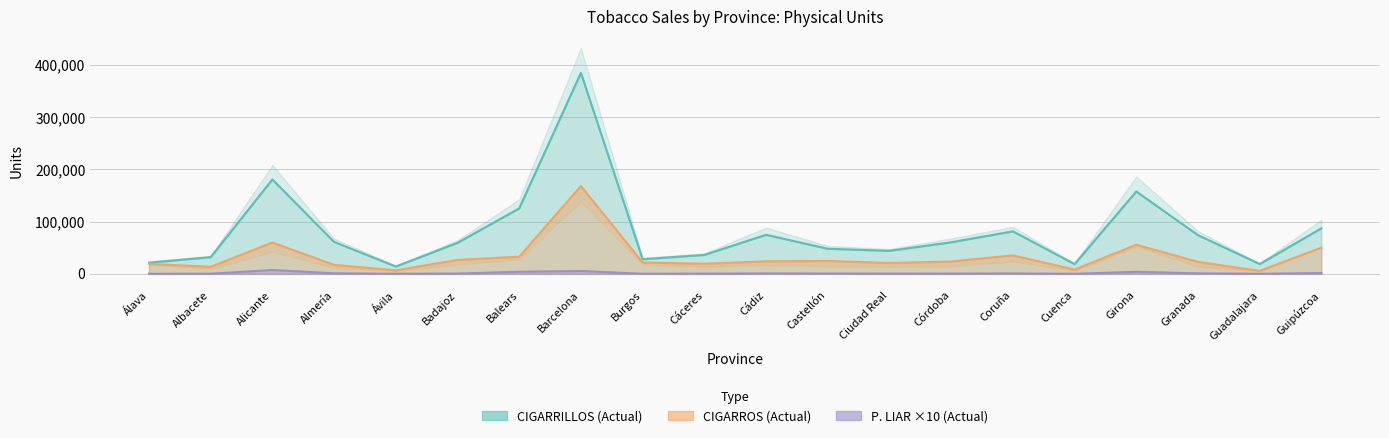

The CIGARRILLOS (Actual) series shows 48120848 at Castellón. True or false?

True